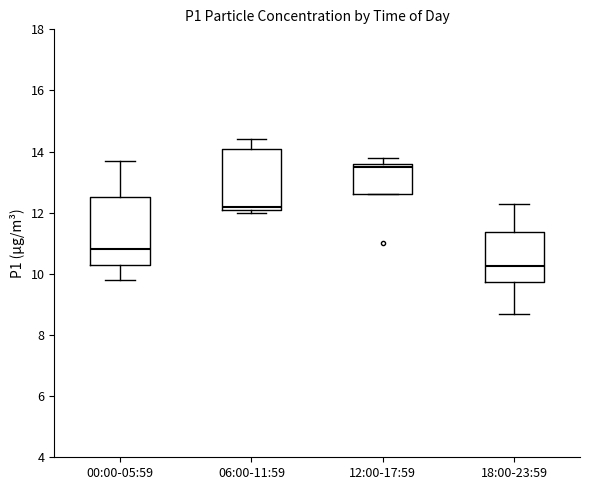

Reading left to right, transcribe this box plot: for each box, give where its median line is, the range the box spans, and where its two whiskers end, as read against the y-axis. The values are not printed on the chart, so give them approximately, as read against the axis.

00:00-05:59: median 10.8, box 10.4 to 12.6, whiskers 9.8 to 13.8
06:00-11:59: median 12.2 (just above the box's lower edge), box 12.2 to 14.2, whiskers 12.0 to 14.4
12:00-17:59: median 13.6 (just below the box's upper edge), box 12.6 to 13.6, whiskers 12.6 to 13.8
18:00-23:59: median 10.2, box 9.8 to 11.4, whiskers 8.8 to 12.4